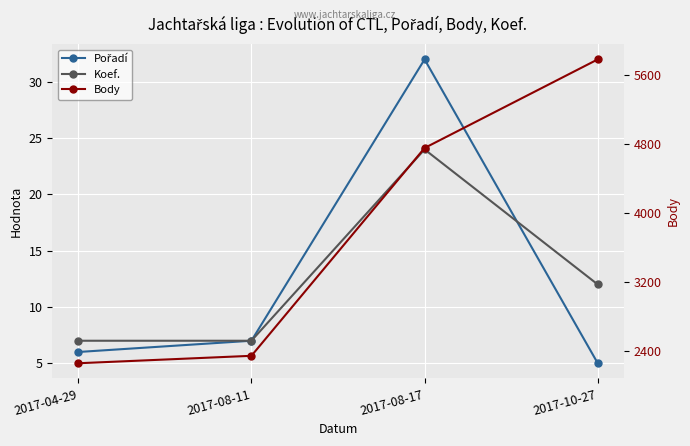

How many values in the Body series are below 4750?

2